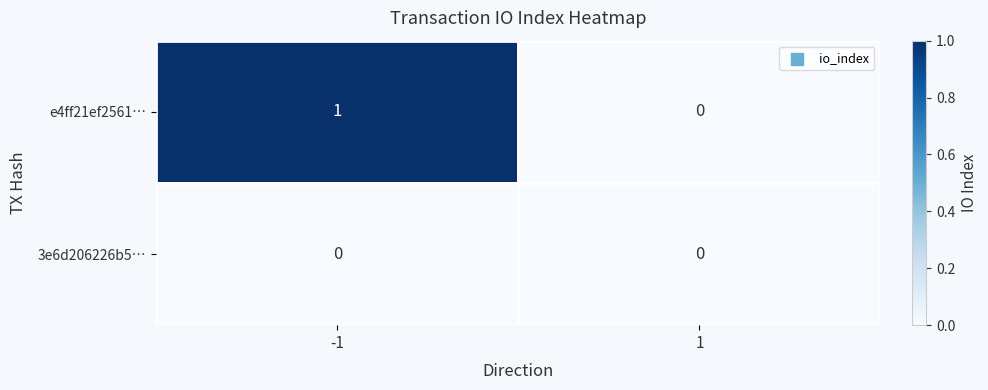

List the series in order of their peak value, lowest first.

3e6d206226b5…, e4ff21ef2561…